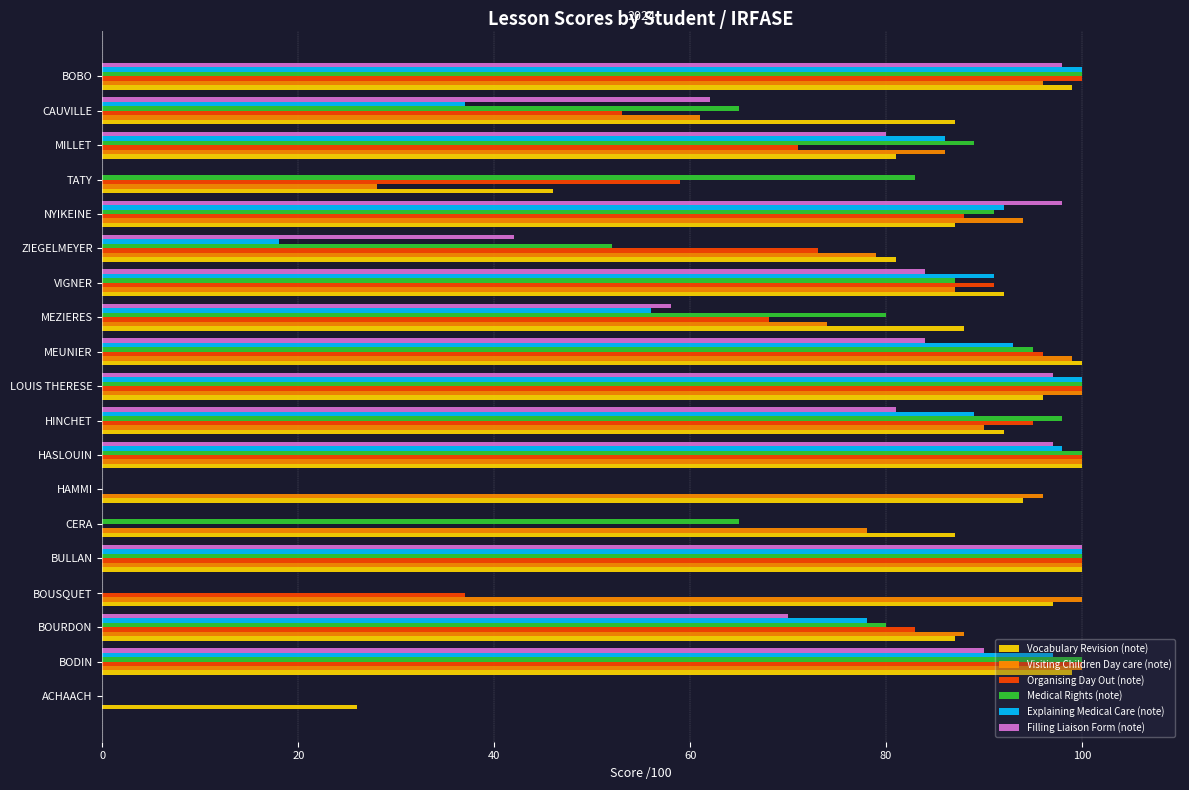

What is the total value across all series at VIGNER?

532